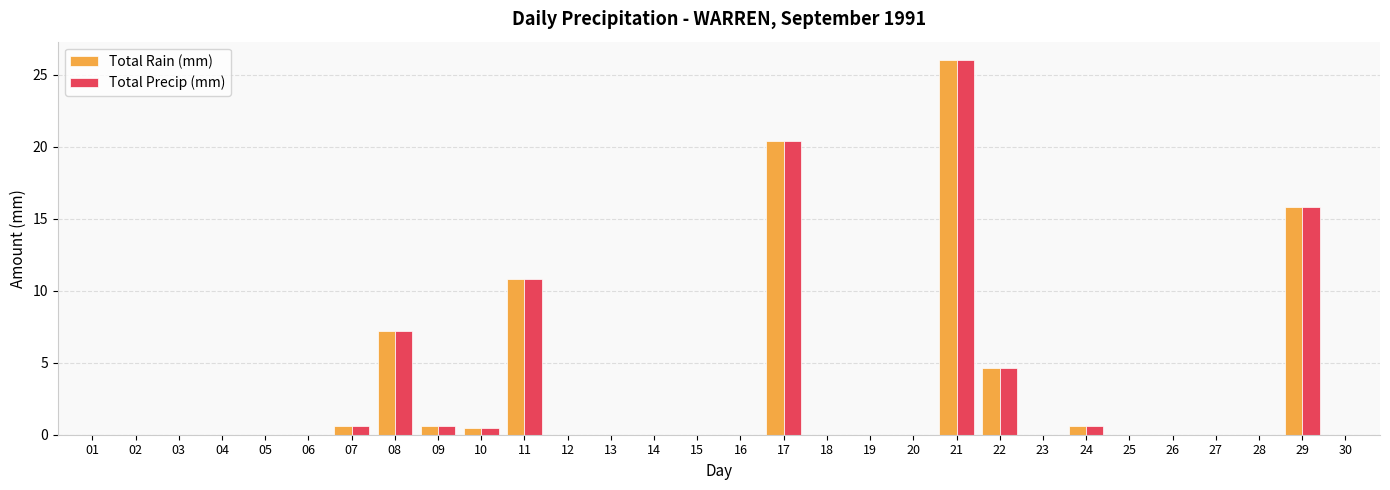

The Total Precip (mm) series shows 29.6 at 17. True or false?

False